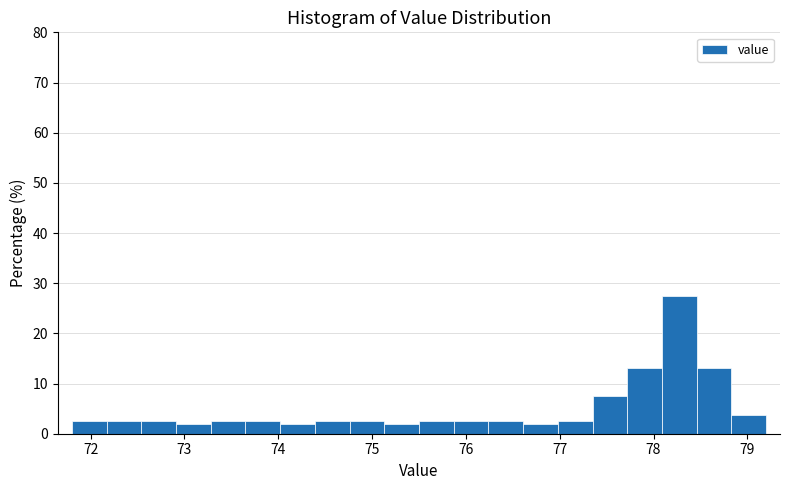

Read against the x-axis, roughly where is the centre of the tallest bar?

78.3